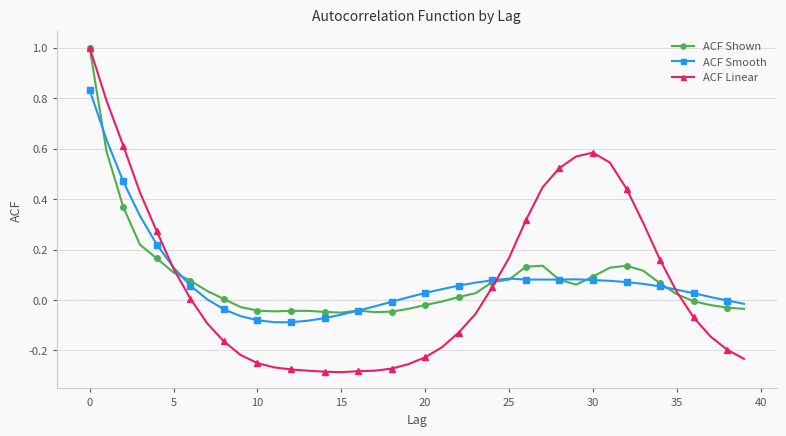

What is the greatest value displayed?

1.0